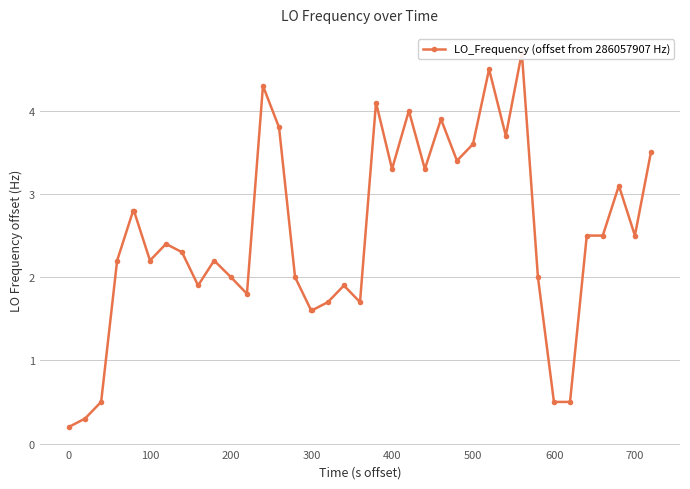

What is the sum of all values?

97.8